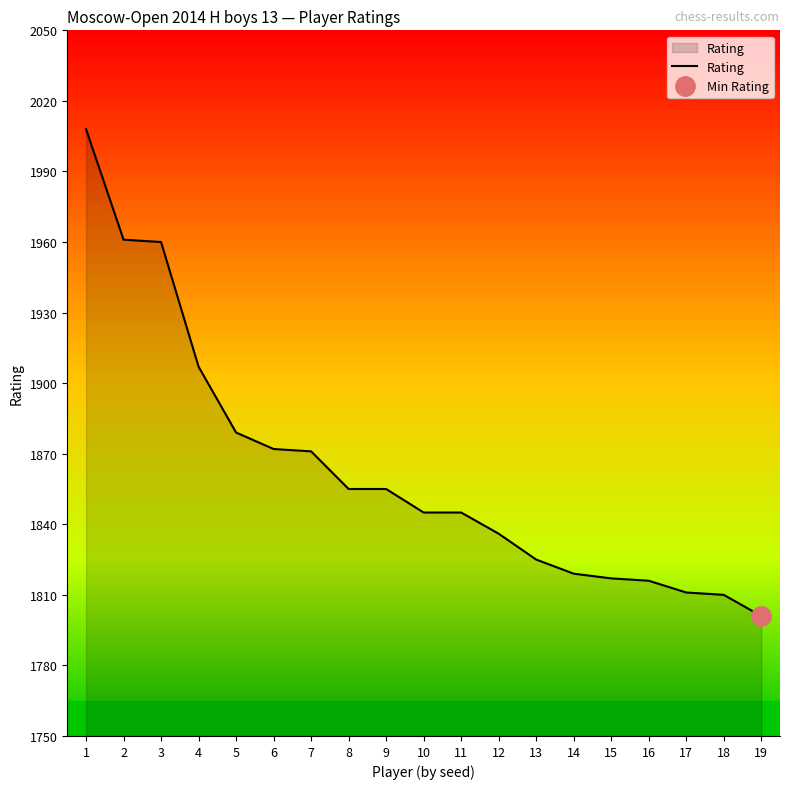

The value of Rating at 12 is 1836. True or false?

True